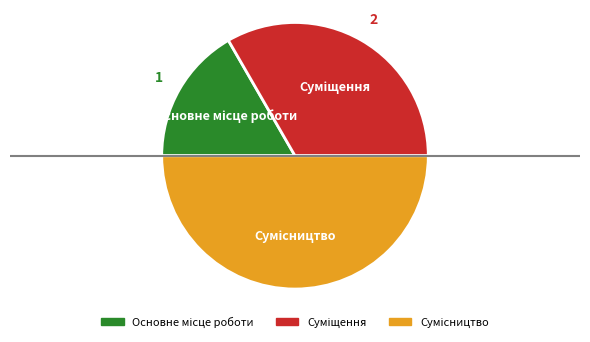

Rank the categories by value from highest to lowest.

Сумісництво, Суміщення, Основне місце роботи